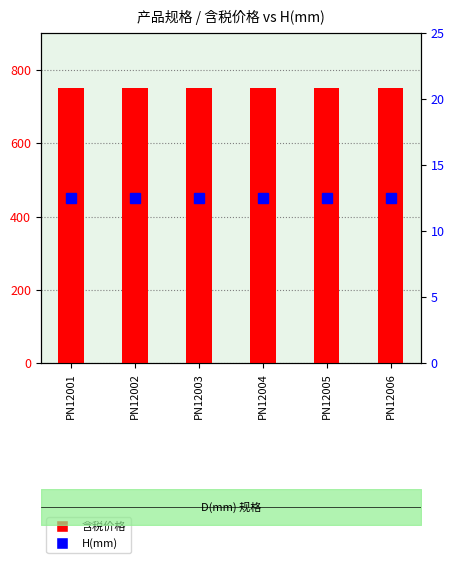

What is the sum of all H(mm) values?

75.0